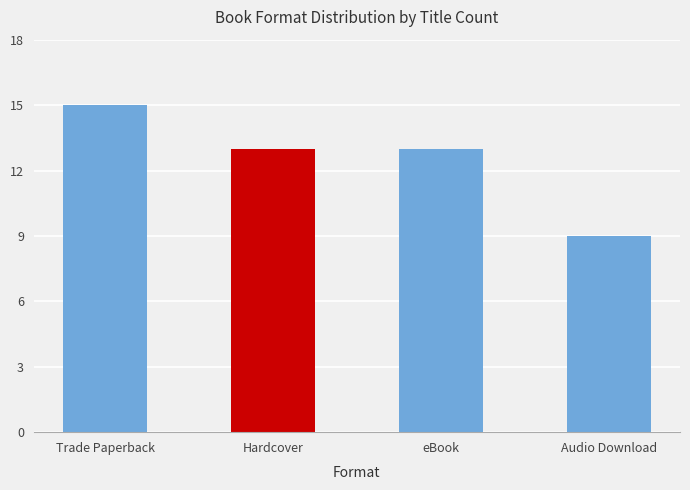

The value at Trade Paperback is 15. True or false?

True